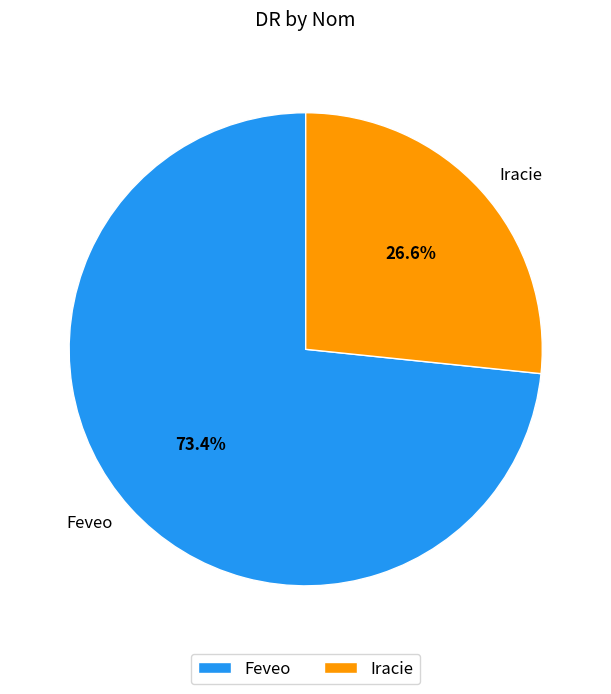

Is it true that Iracie is 27% of the pie?

True